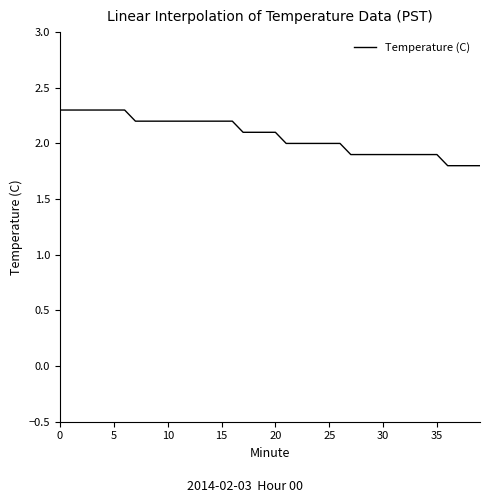

What is the difference between the maximum and minimum values?

0.5